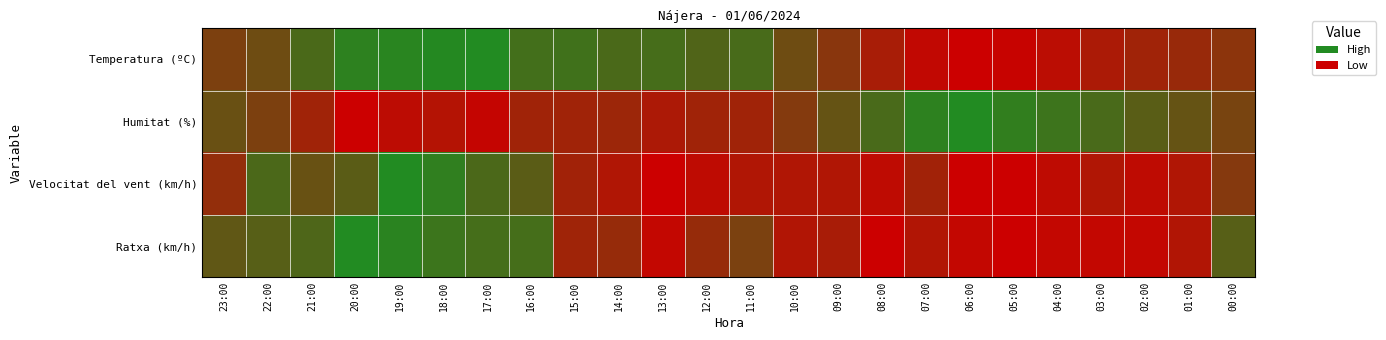

Which series has the largest total across all categories?

Temperatura (ºC)